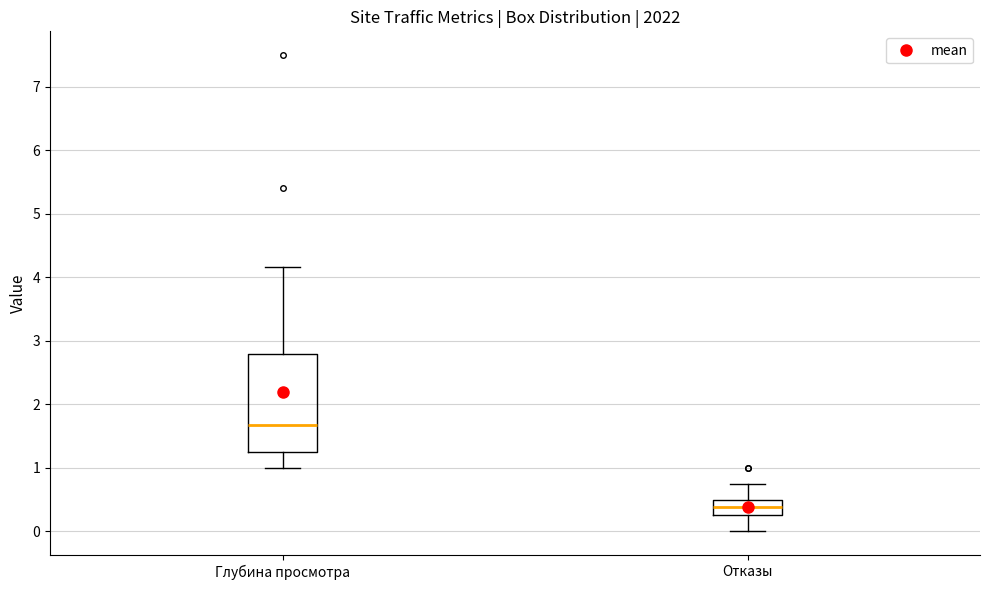

Reading left to right, transcribe this box plot: for each box, give where its median line is, the range the box spans, and where its two whiskers end, as read against the y-axis. The values are not printed on the chart, so give them approximately, as read against the axis.

Глубина просмотра: median 1.7, box 1.3 to 2.8, whiskers 1.0 to 4.2
Отказы: median 0.4, box 0.3 to 0.5, whiskers 0.0 to 0.8